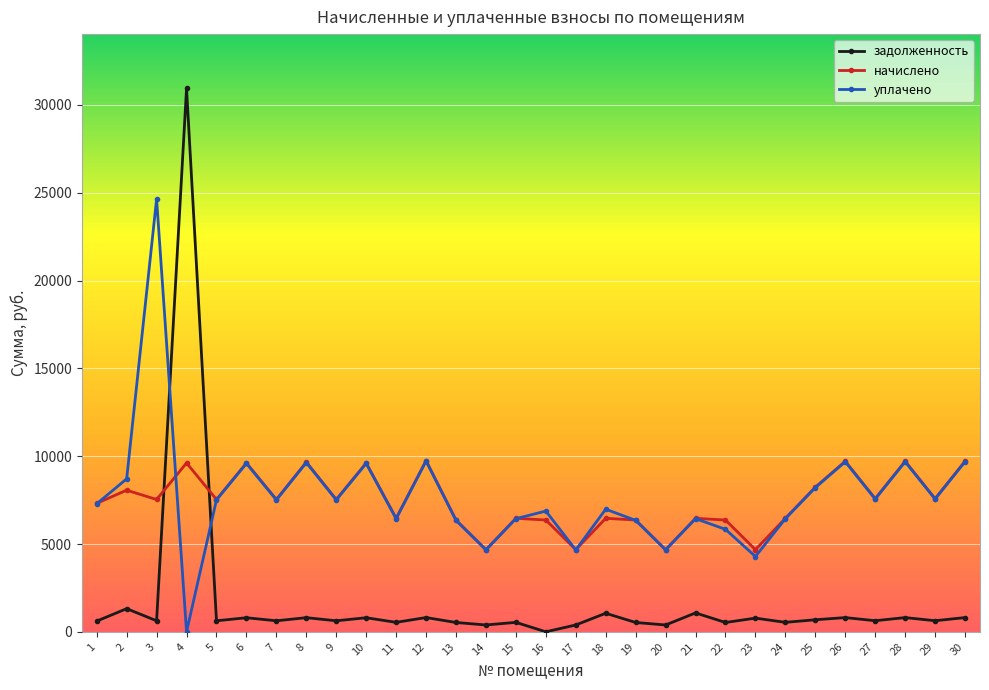

True or false: задолженность has more than 1 interior local peaks.

True